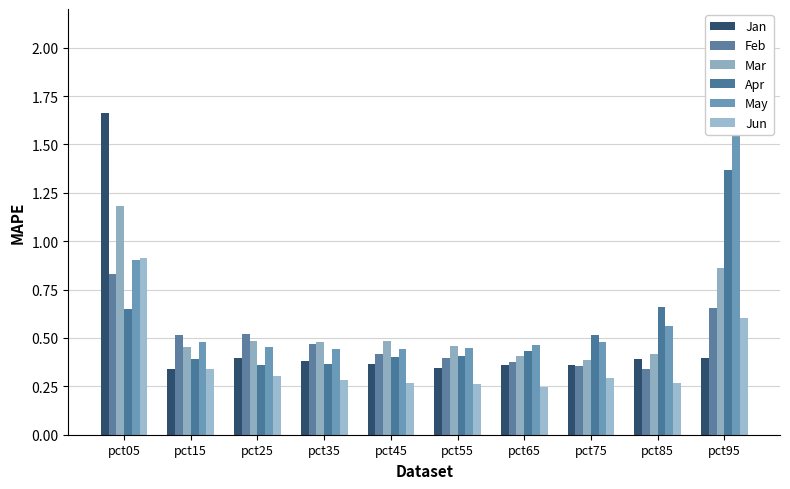

List the labels in order of May value, largest first.

pct95, pct05, pct85, pct75, pct15, pct65, pct25, pct55, pct35, pct45